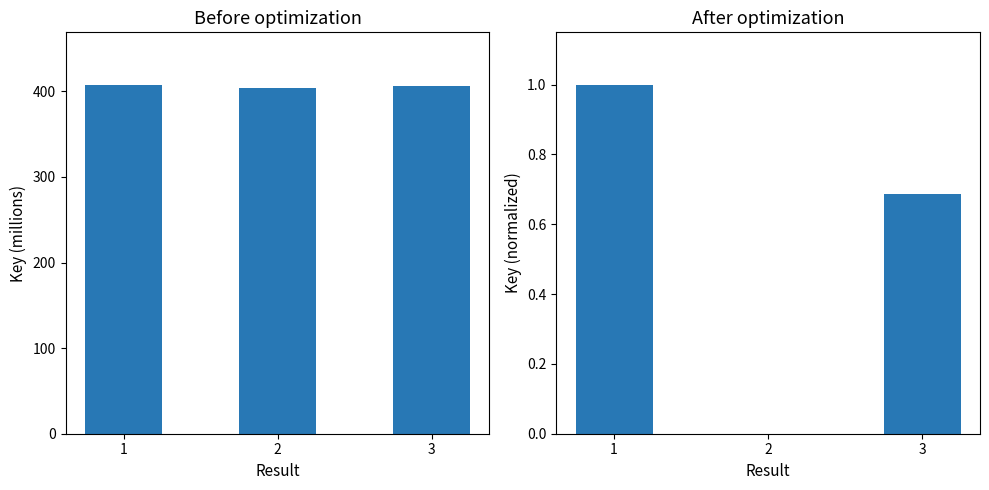

Is it true that the value at 3 is 0.7?

True